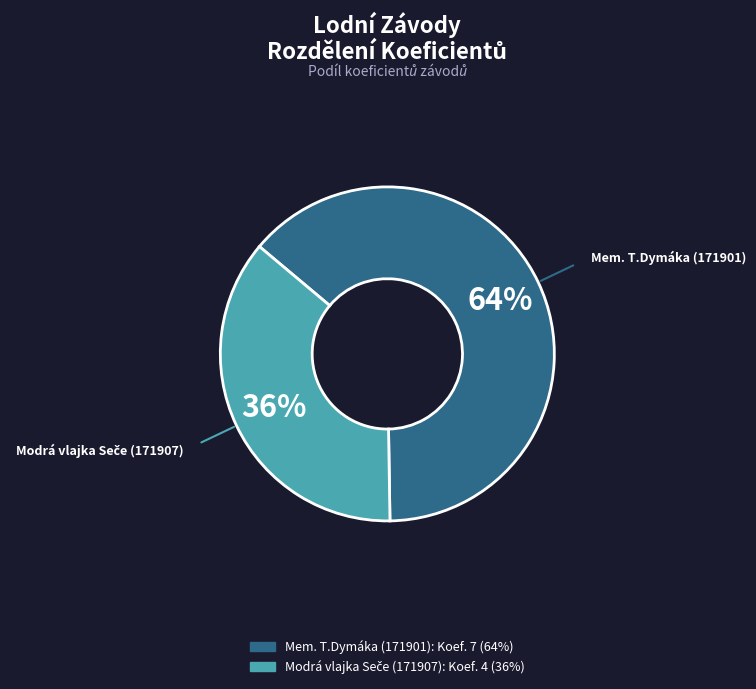

Is it true that Mem. T.Dymáka (171901) is 64% of the pie?

True